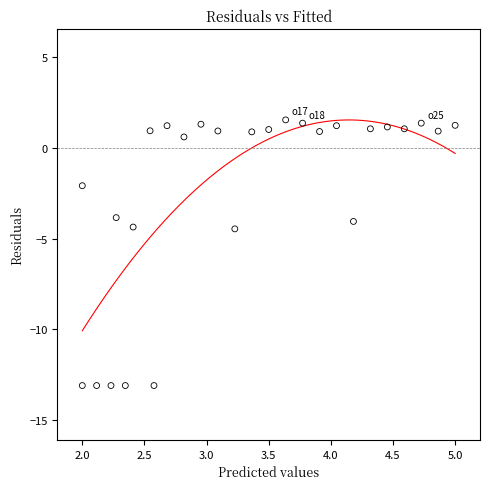

What is the range of X values (max minus min)?

3.0